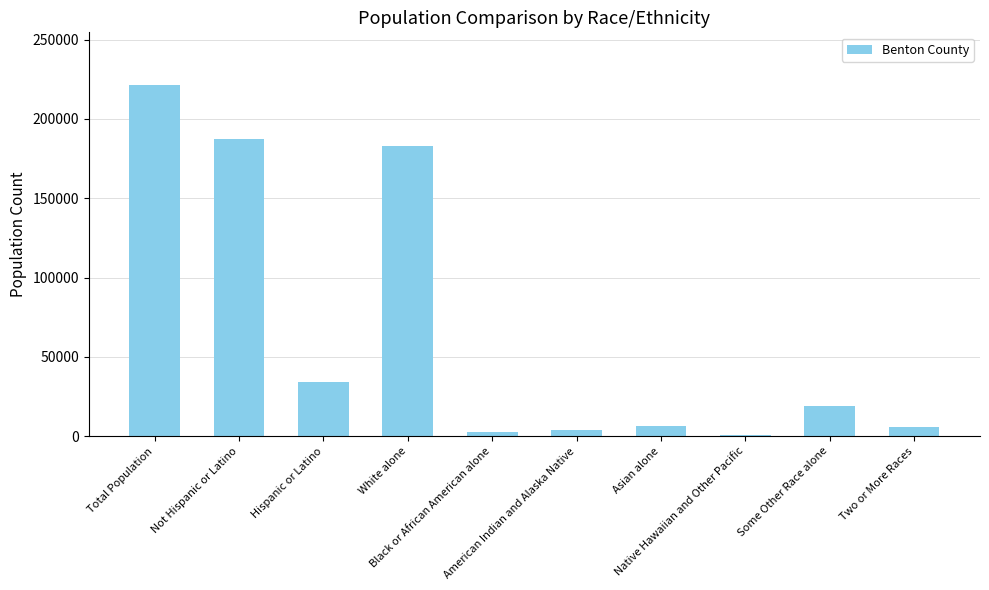

What is the greatest value displayed?

221339